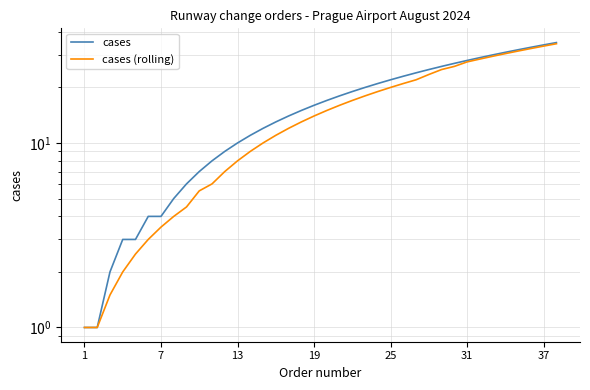

How many data points in cases (rolling) are above 15?

18